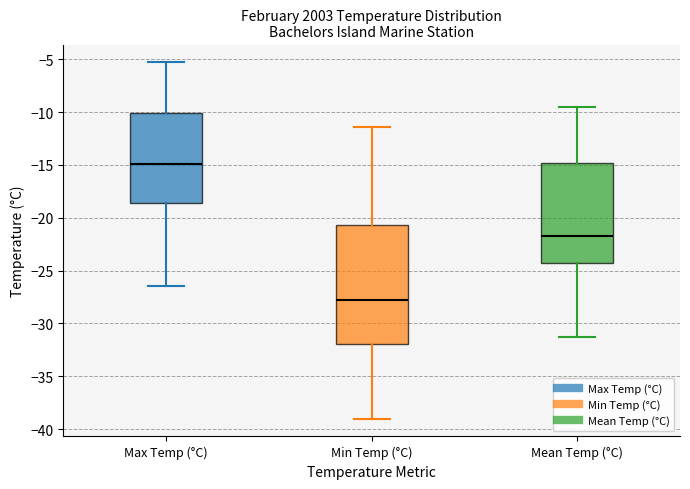

Which box's median line is the lowest?

Min Temp (°C)